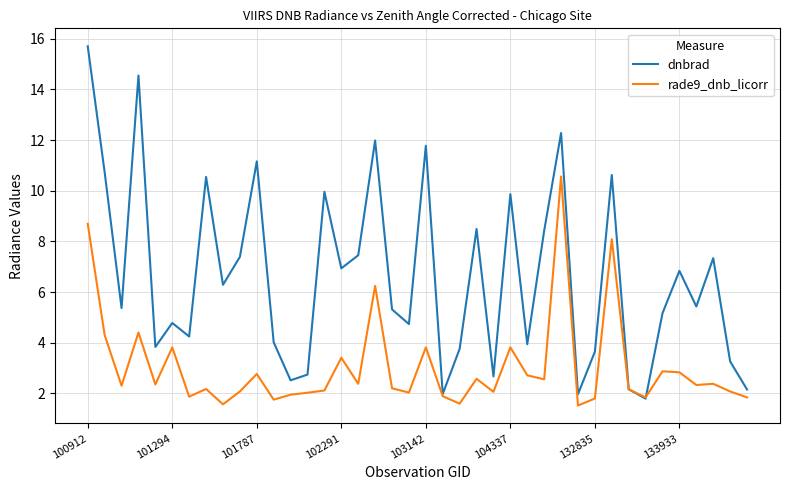

Rank the series by their average value, from highest to lowest.

dnbrad, rade9_dnb_licorr